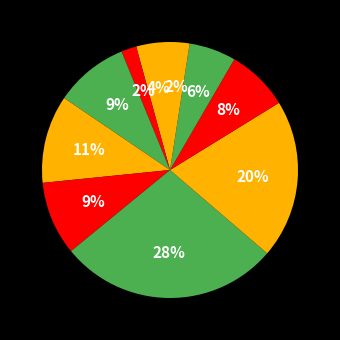

How many slices are in this pie chart?

10